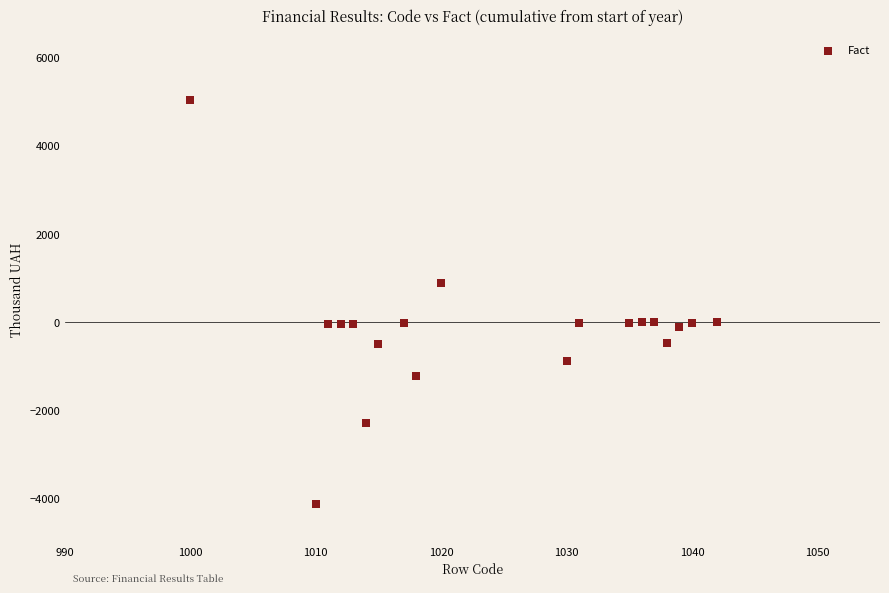

What is the range of Y values (max minus min)?

9173.6